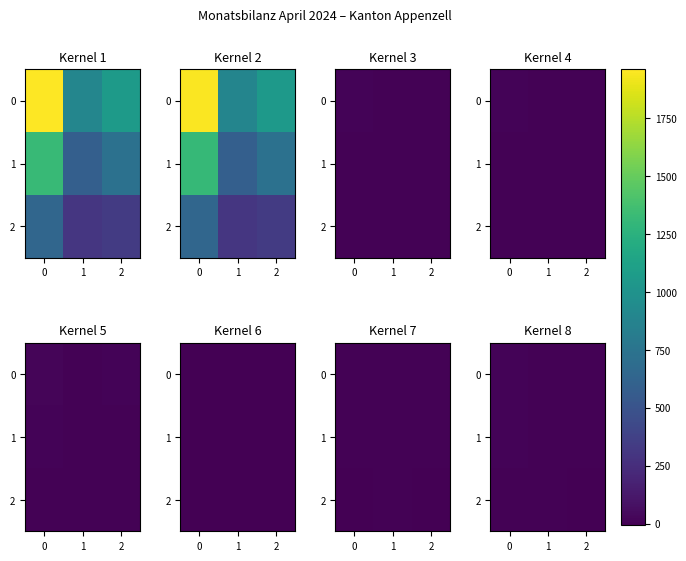

What is the sum of the 1 values at 1 and 0?

12